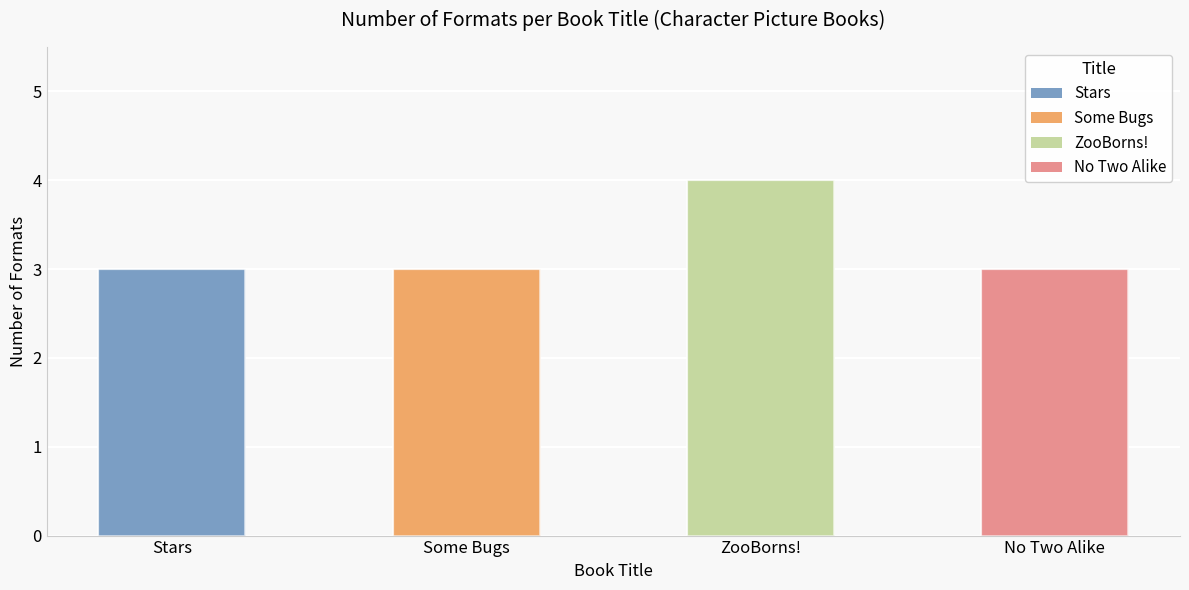

What is the minimum value shown in the chart?

3